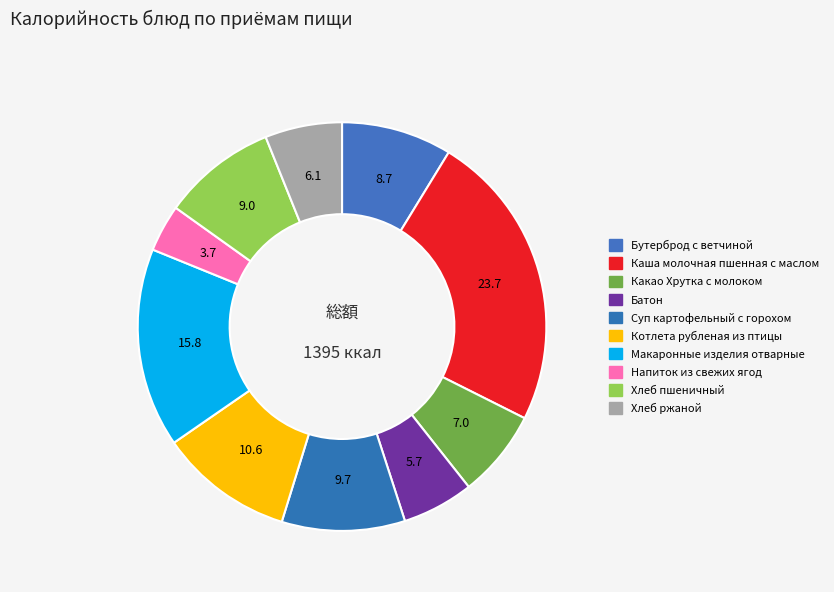

To the nearest percent, what percentage of the pie is Хлеб ржаной?

6%